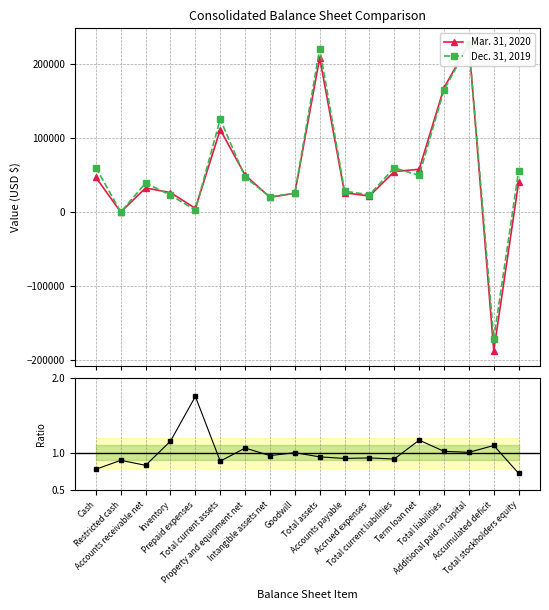

Which category has the lowest value across all series?

Accumulated deficit